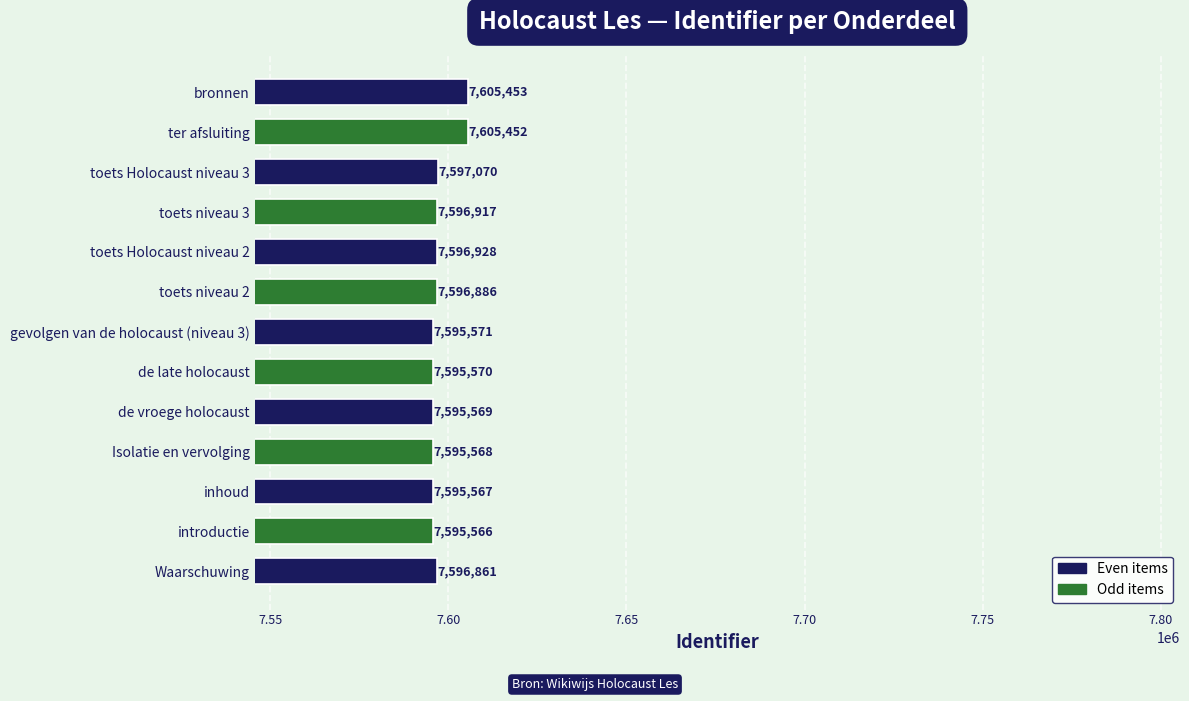

True or false: the data shows 3453595 at bronnen.

False